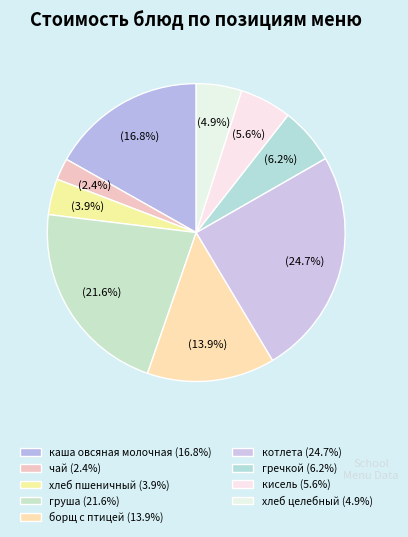

What percentage is NOT represented by котлета?

75.3%